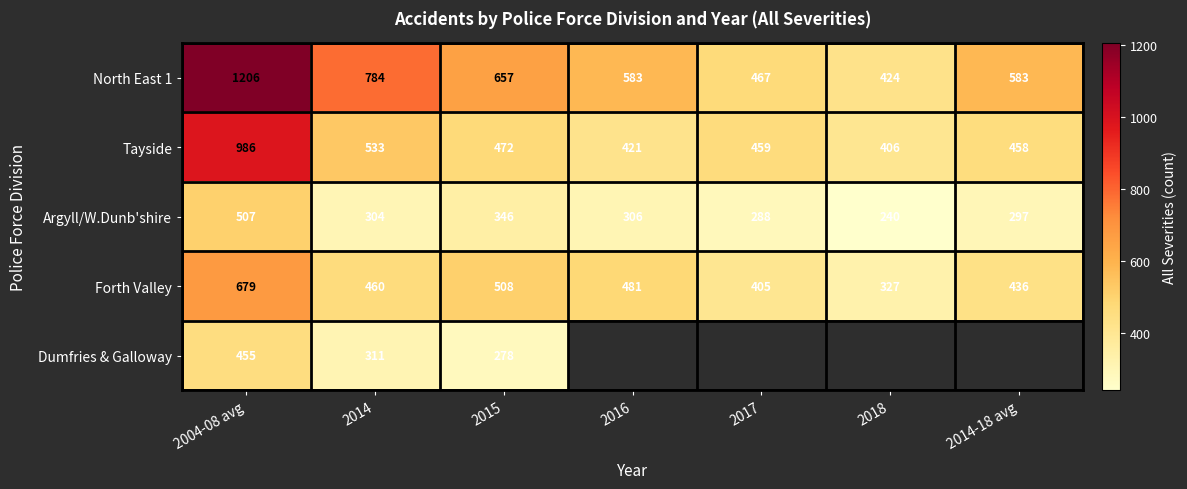

Is it true that Forth Valley equals 436 at 2014-18 avg?

True